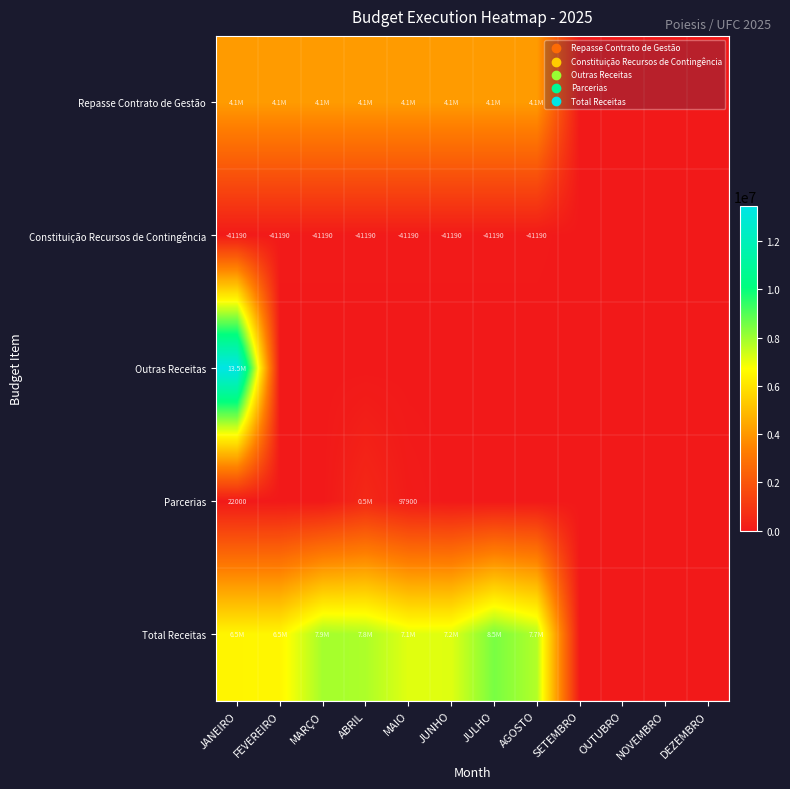

Which series has the largest total across all categories?

Total Receitas